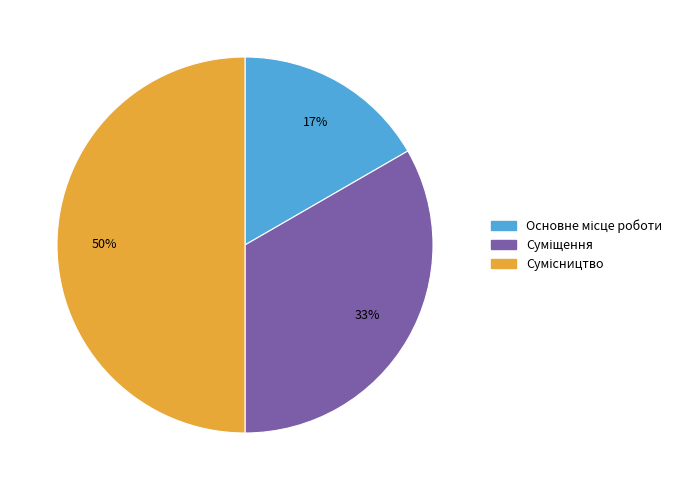

To the nearest percent, what is the difference between the largest and smallest slice percentages?

33%